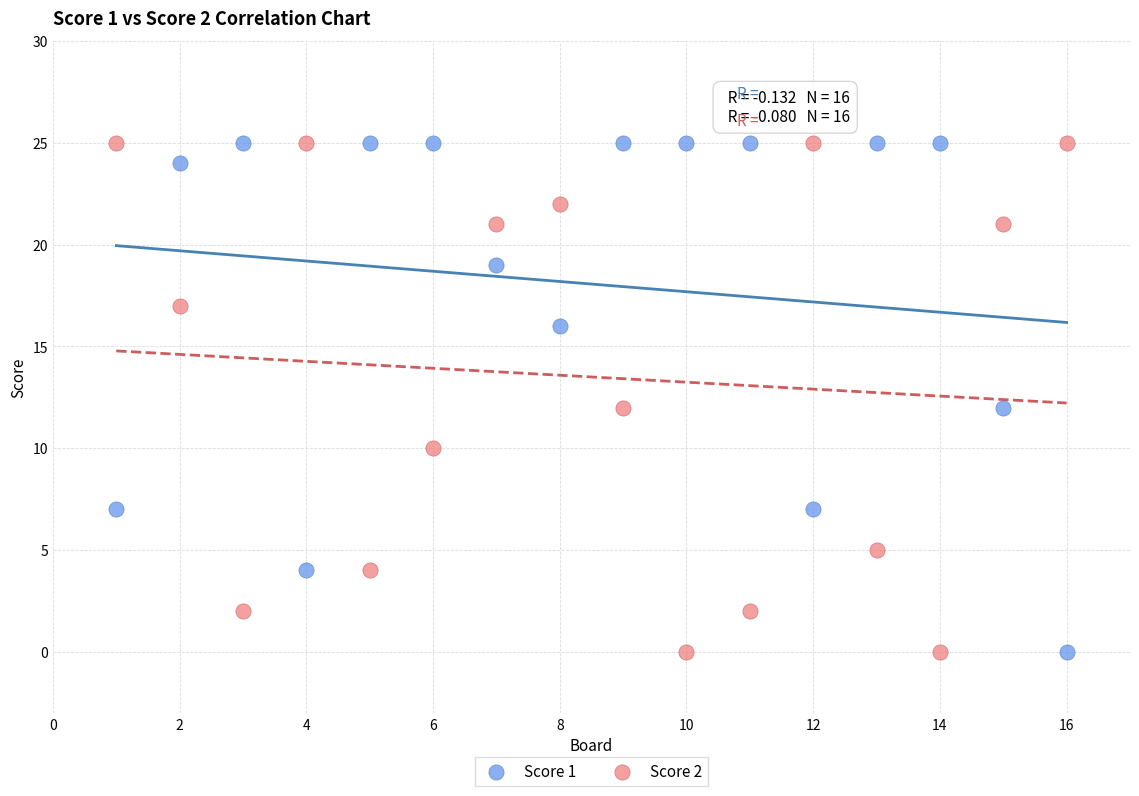

What are all the series names shown in the legend?

Score 1, Score 2